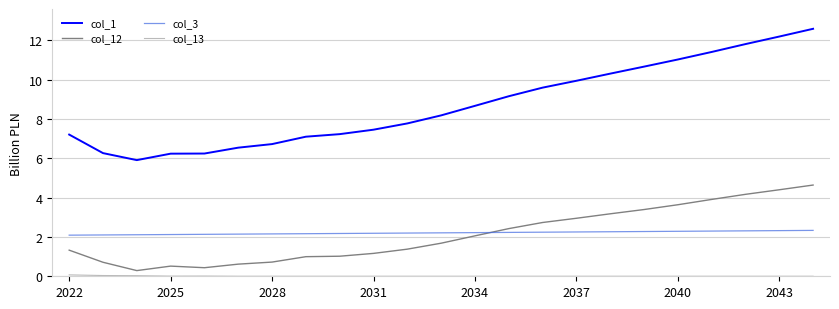

True or false: col_1 and col_12 intersect in this chart.

False